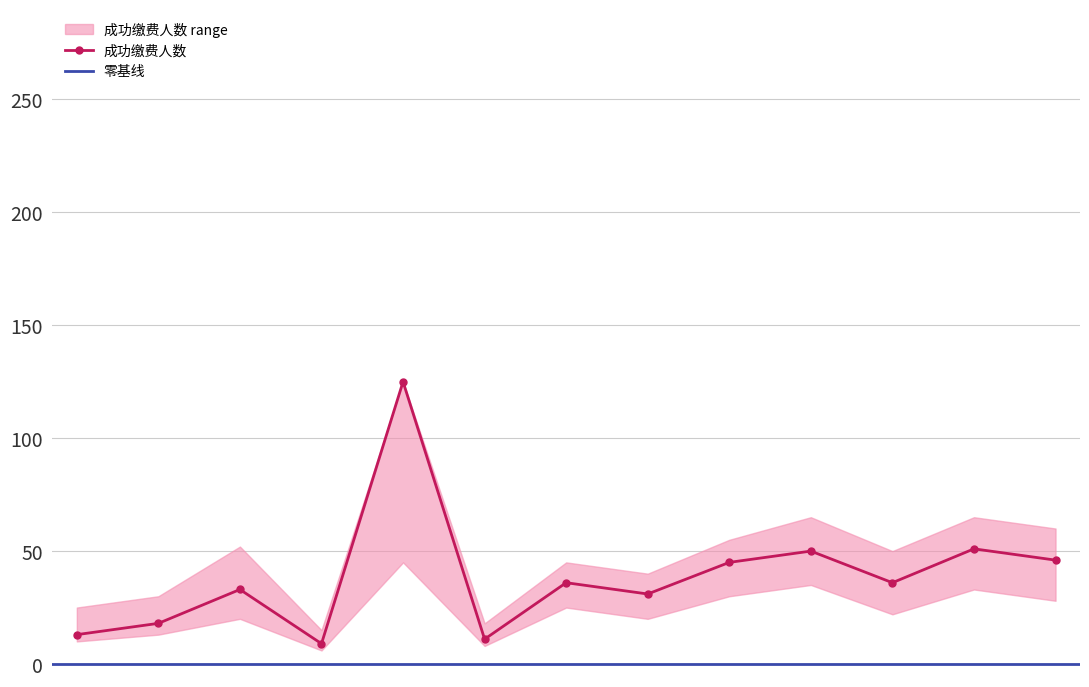

How many values in the 成功缴费人数 series are below 36?

6